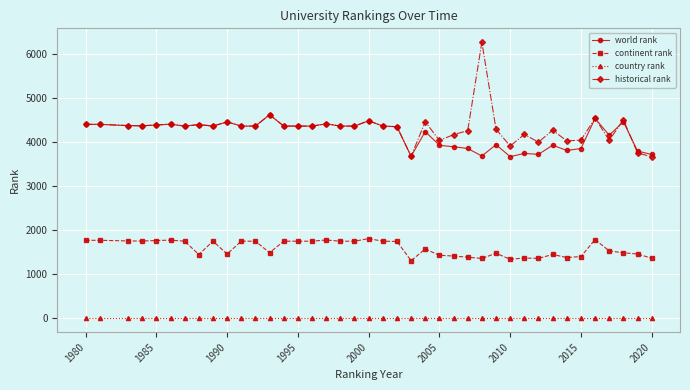

True or false: historical rank and continent rank intersect in this chart.

False